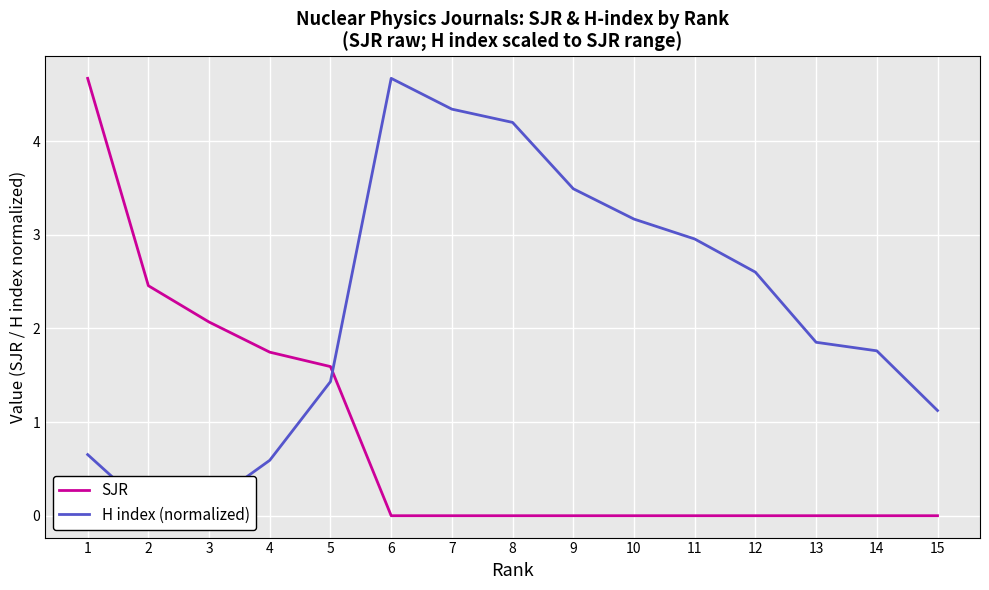

Reading left to right, transcribe all the data shown in this chart.

SJR: 15=0.0	14=0.0	13=0.0	12=0.0	11=0.0	10=0.0	9=0.0	8=0.0	7=0.0	6=0.0	5=1.6	4=1.7	3=2.1	2=2.5	1=4.7
H index (normalized): 15=1.1	14=1.8	13=1.9	12=2.6	11=3.0	10=3.2	9=3.5	8=4.2	7=4.3	6=4.7	5=1.4	4=0.6	3=0.1	2=0.1	1=0.7